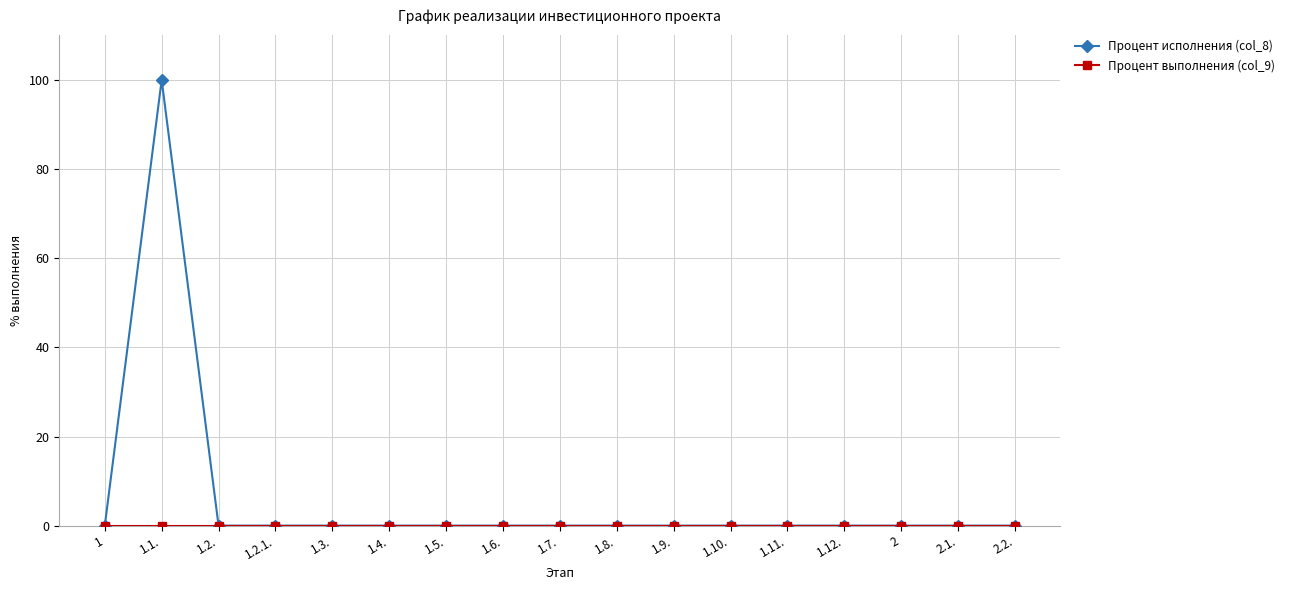

The value of Процент исполнения (col_8) at 1.5. is 0. True or false?

True